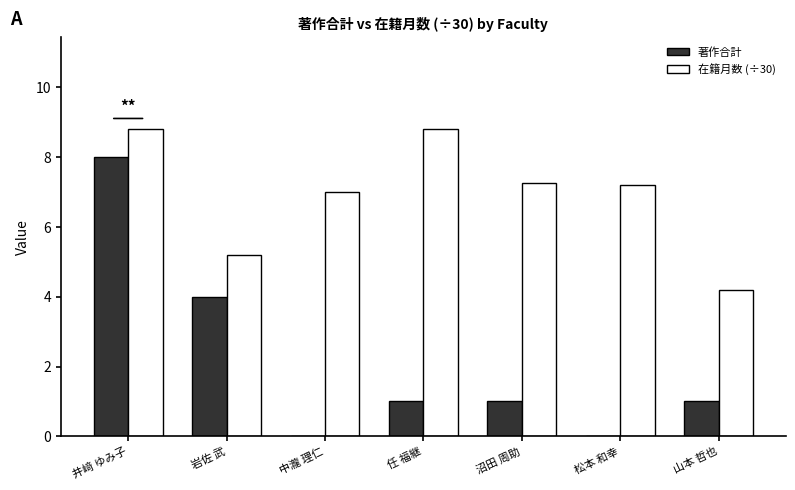

Count the number of categories in the chart.

7